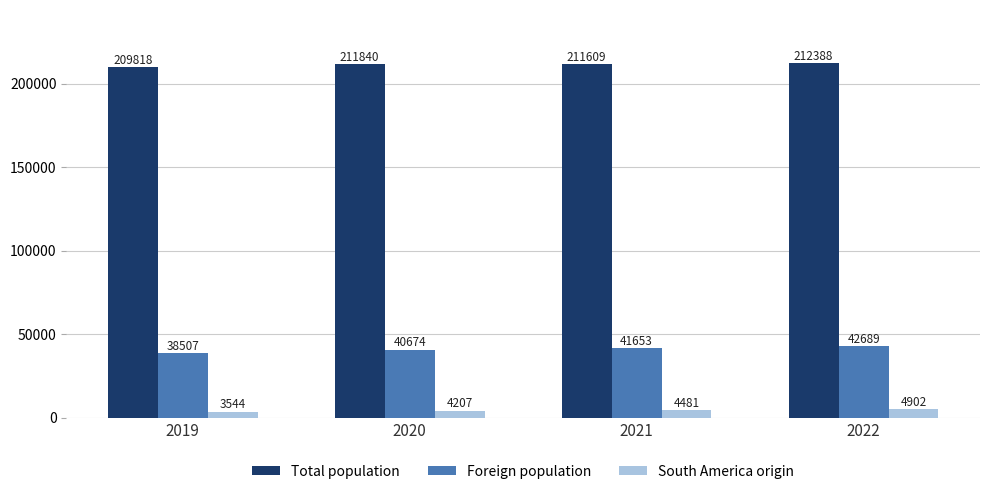

Is it true that Total population equals 80263 at 2019?

False